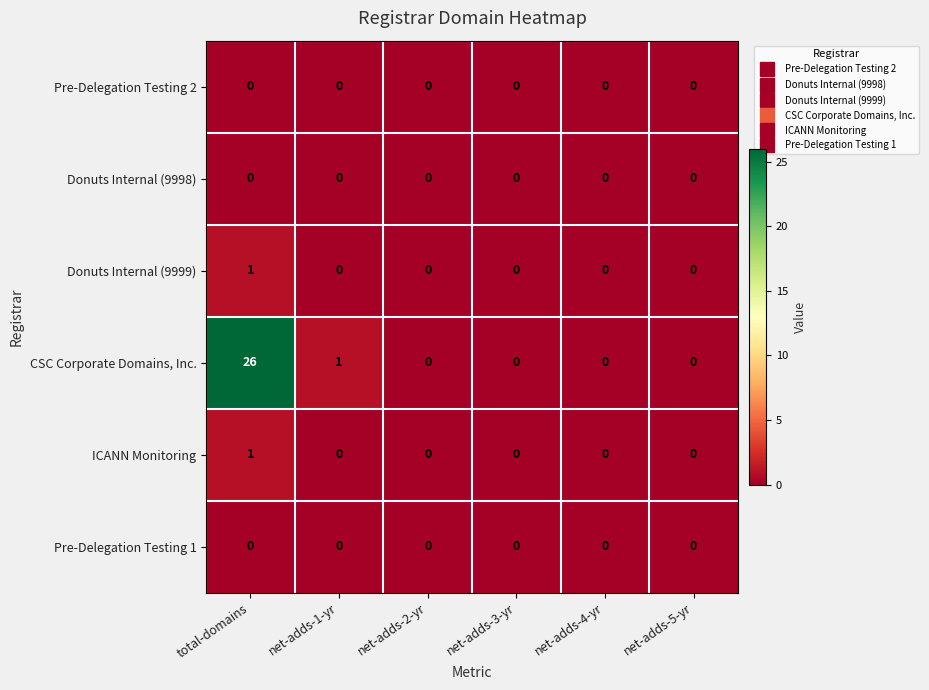

At how many categories does at least one series exceed 5?

1